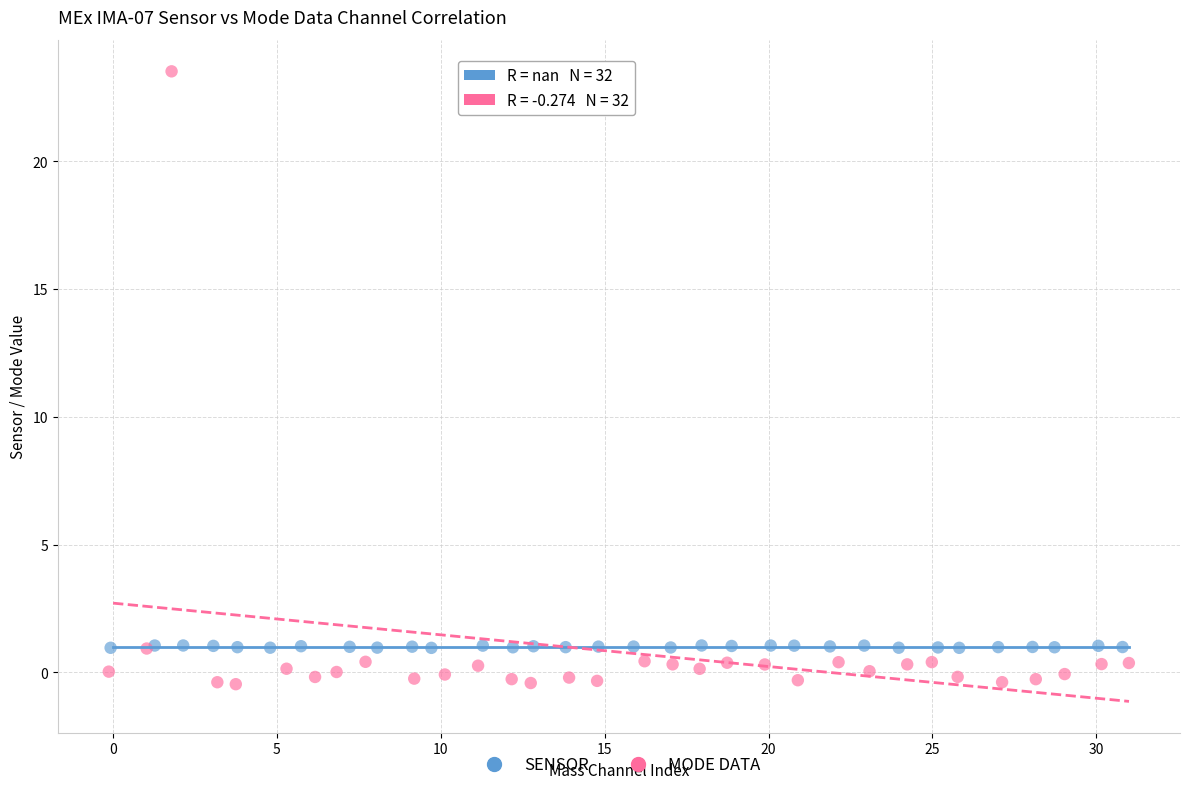

Which series contains the lowest Y value?

MODE DATA